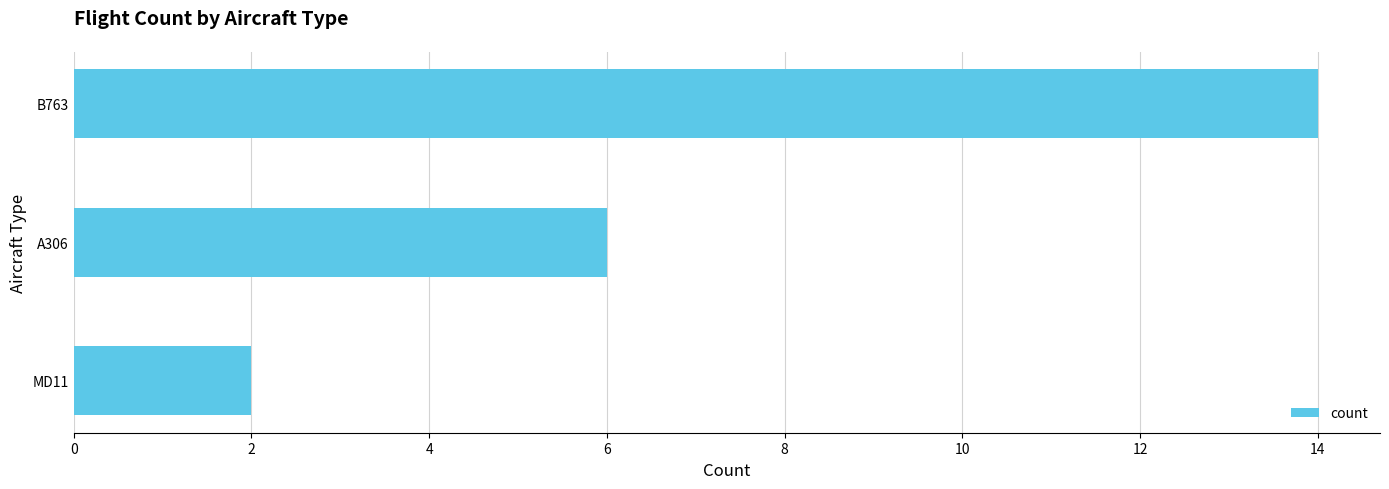

Approximately how many times larger is the value at B763 compared to MD11?

7.0